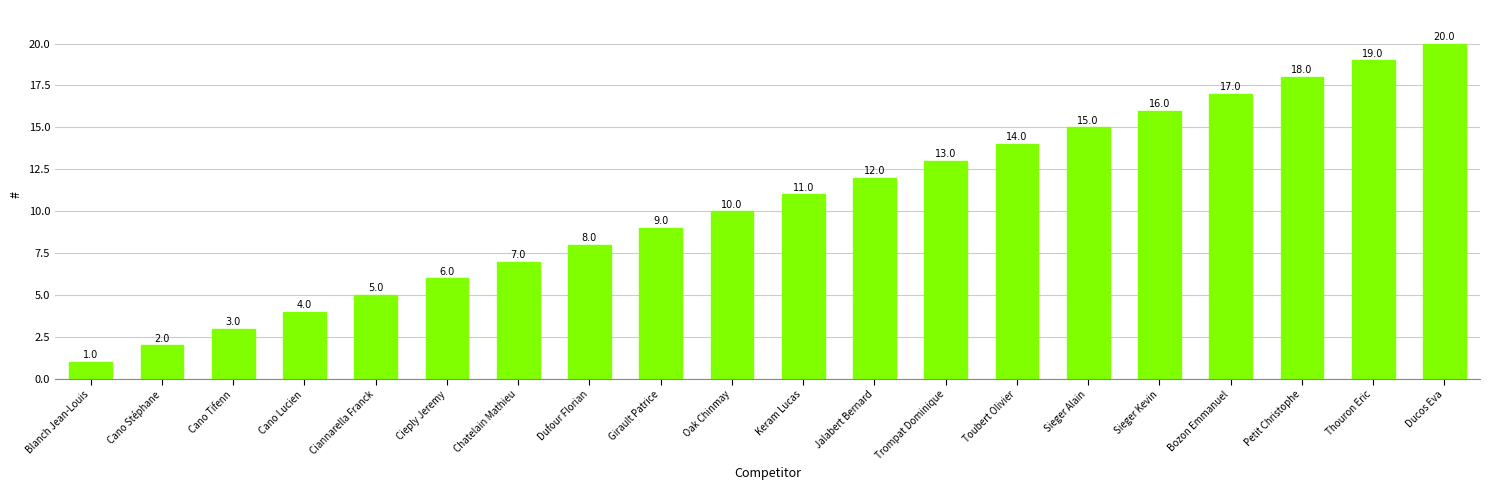

What is the smallest value displayed?

1